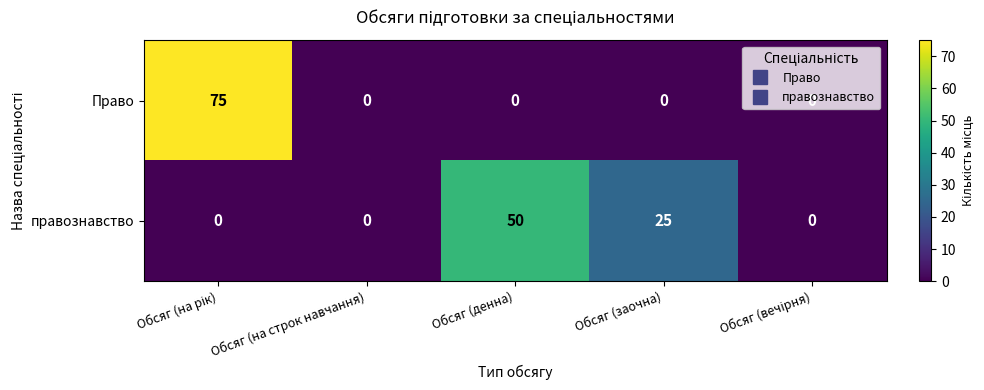

The value of правознавство at Обсяг (на строк навчання) is -20. True or false?

False